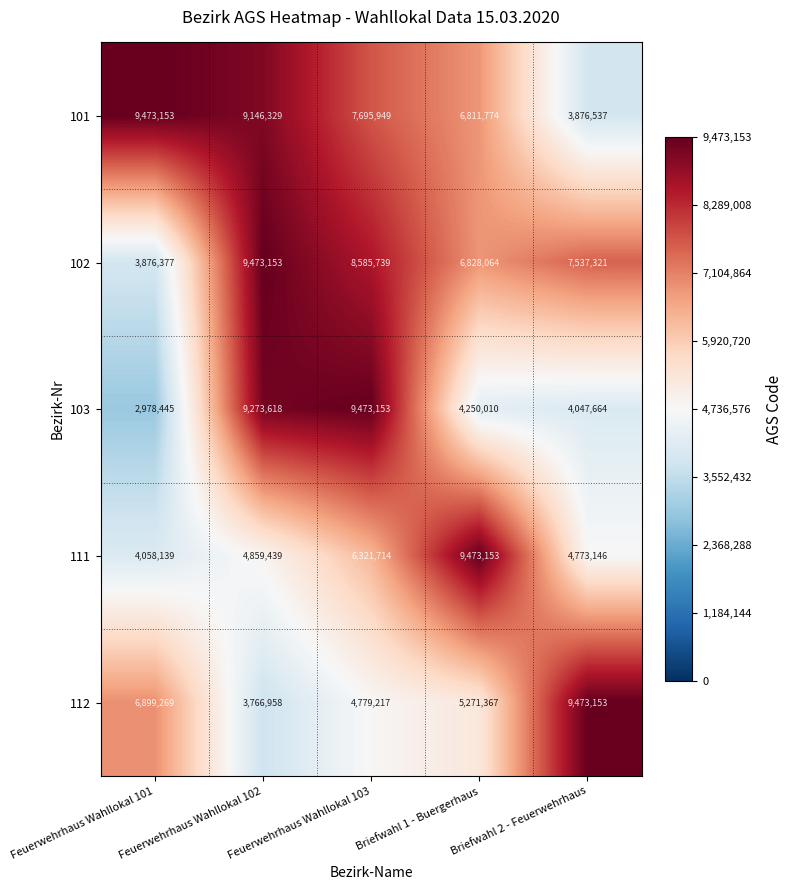

What is the sum of all 102 values?

36300654